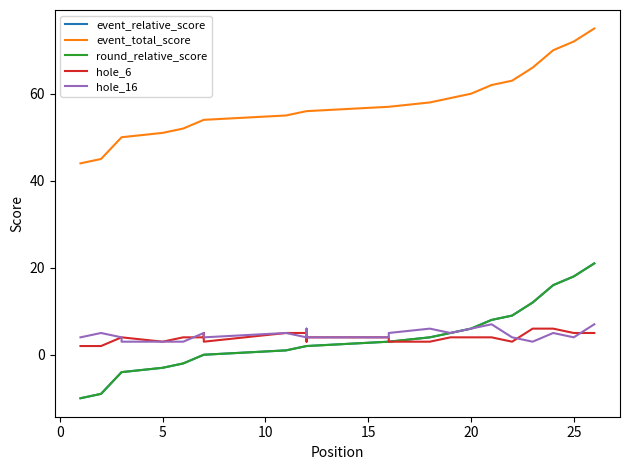

Does the chart have visible grid lines?

No